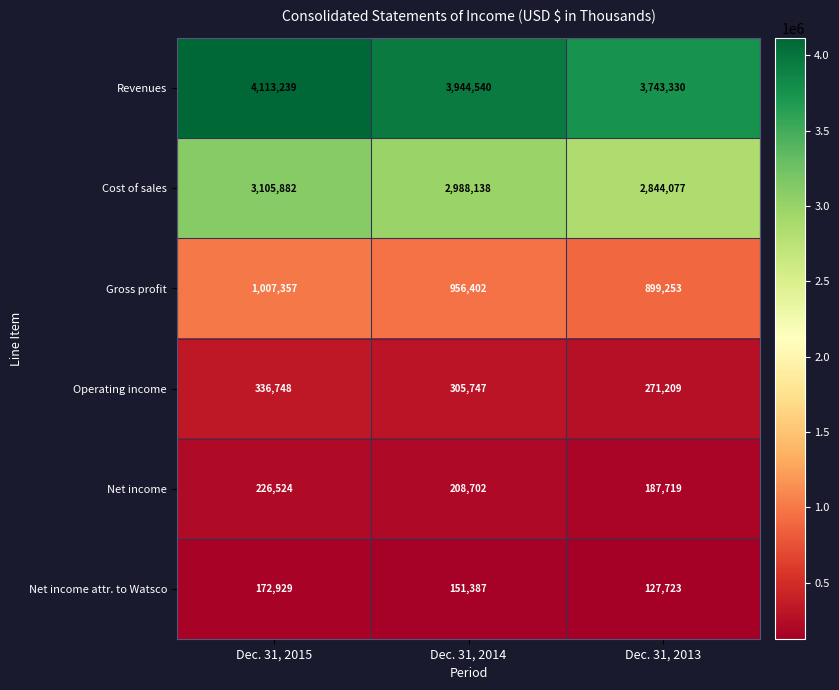

Is it true that Revenues equals 3944540 at Dec. 31, 2014?

True